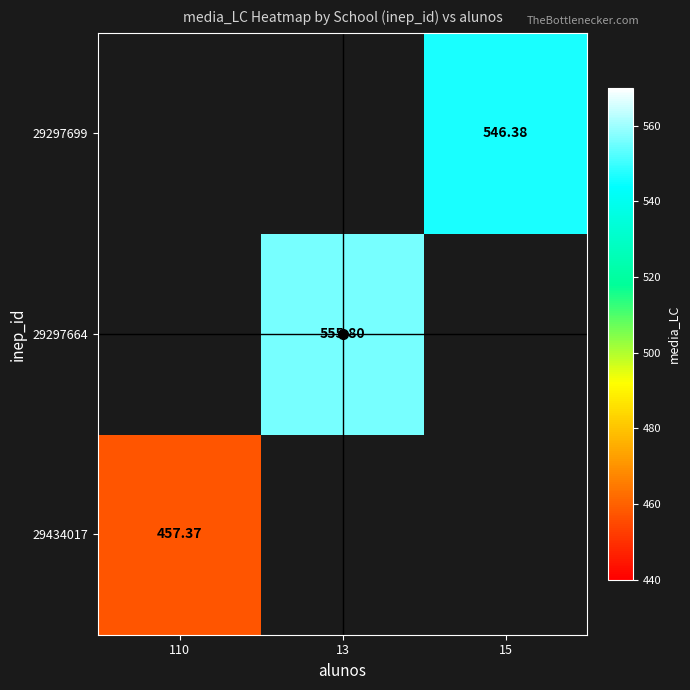

Which category has the lowest value in the 29434017 series?

110